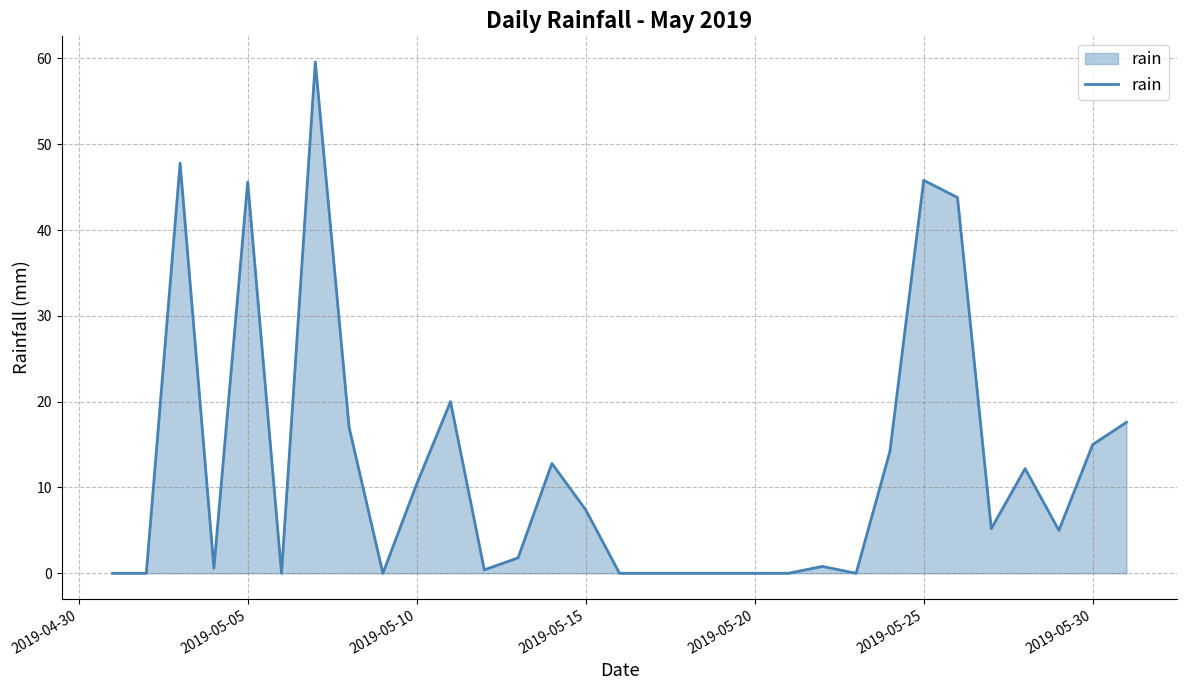

What is the maximum value shown in the chart?

59.6